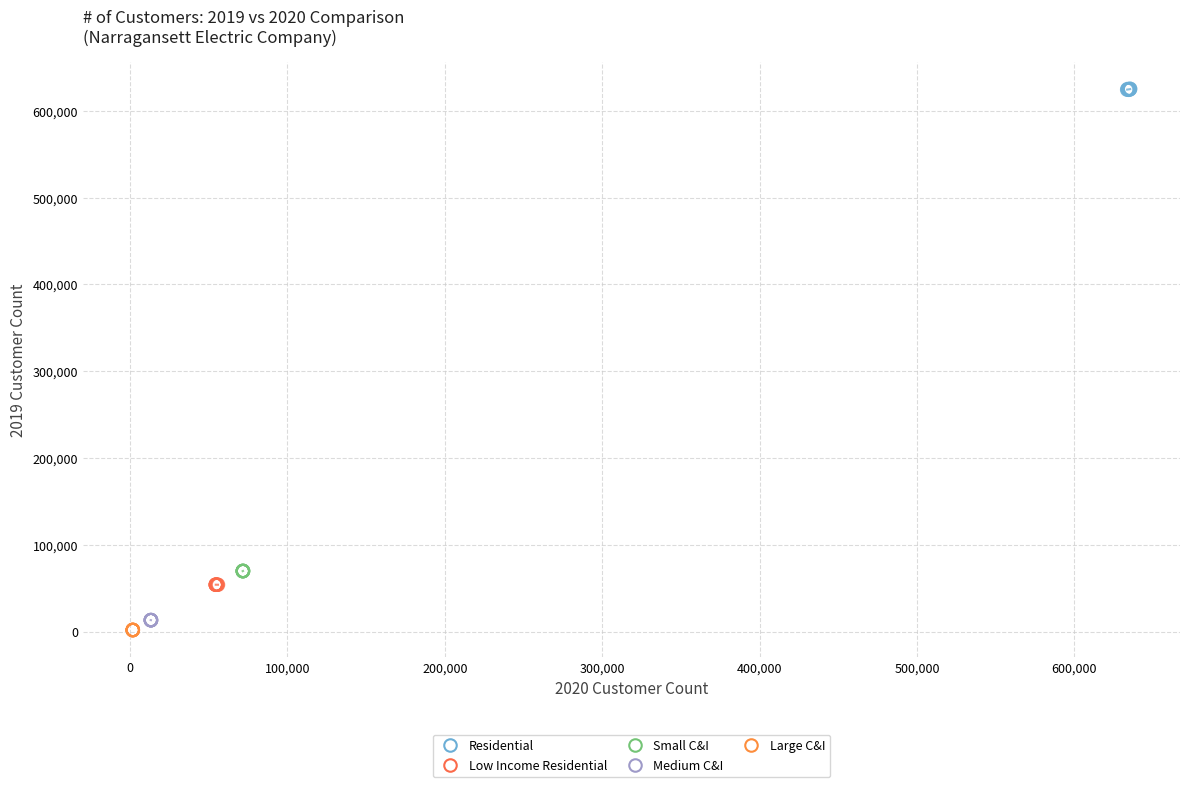

Which series has the widest spread of Y values?

Residential